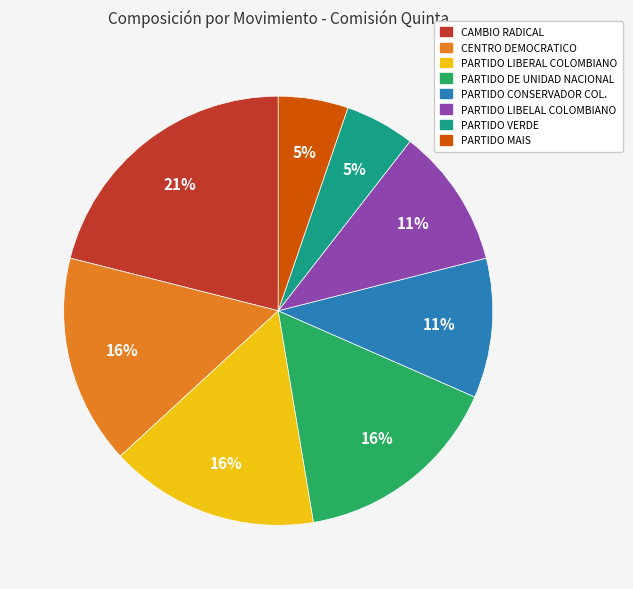

Between PARTIDO VERDE and PARTIDO DE UNIDAD NACIONAL, which is larger?

PARTIDO DE UNIDAD NACIONAL